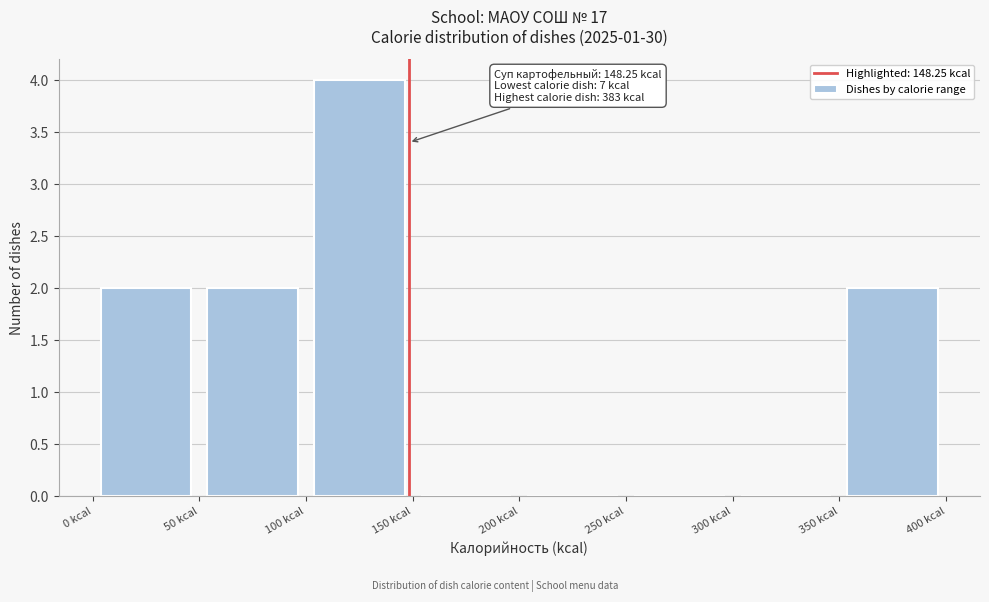

Which range on the x-axis has the tallest bar?

100 to 150